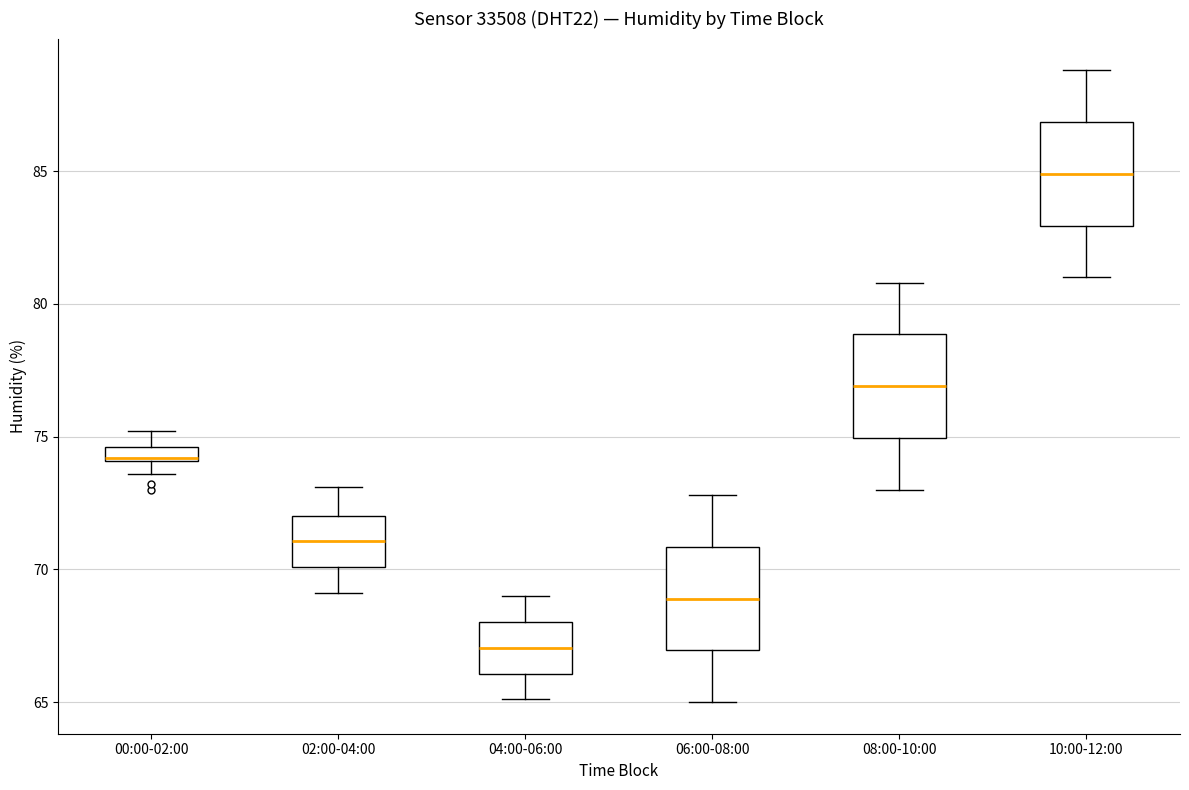

Where is the lower edge of the box for 06:00-08:00 on the y-axis? The values are not printed on the chart, so give them approximately, as read against the axis.

67.0